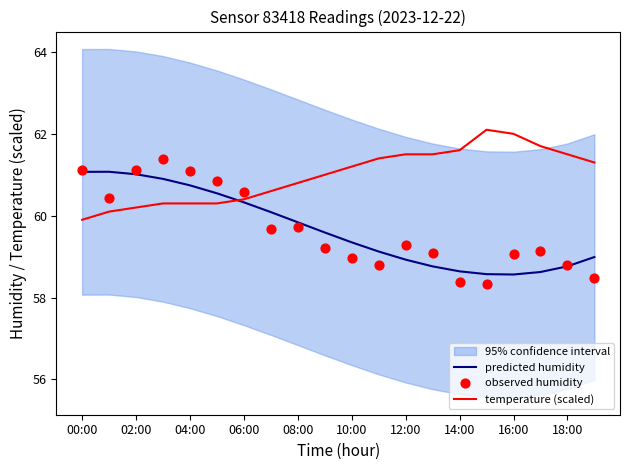

The temperature (scaled) series shows 29.7 at 14:00. True or false?

False